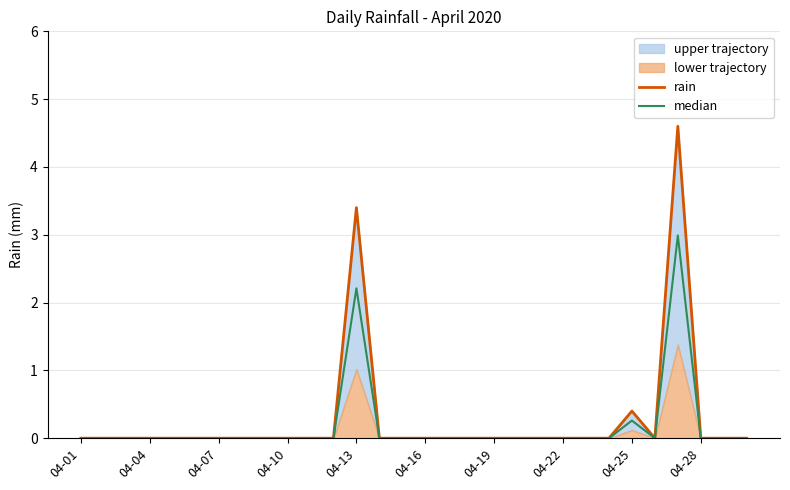

What is the difference between the second highest and minimum values in the rain series?

3.4